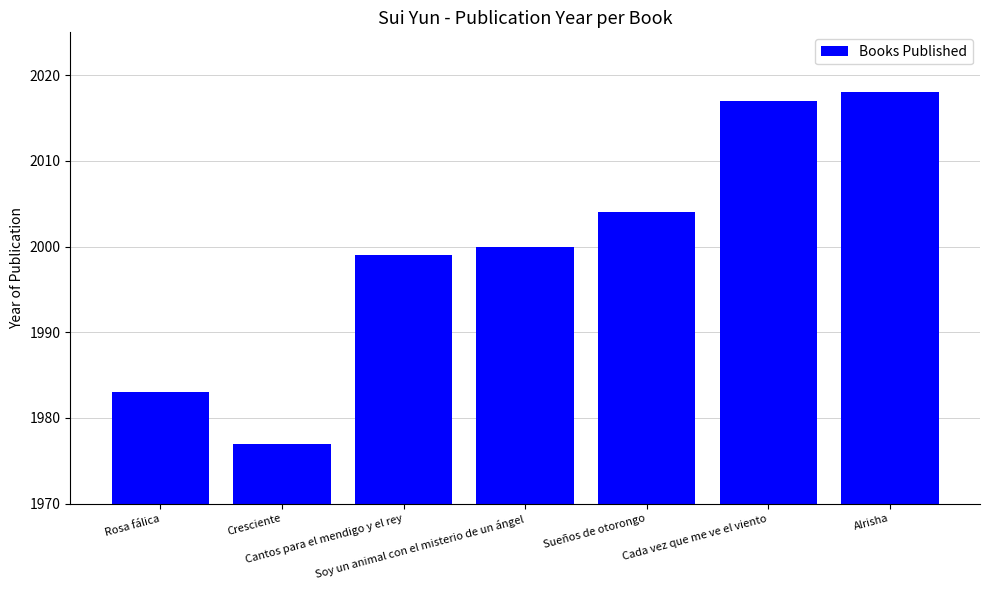

True or false: the data shows 1999 at Cantos para el mendigo y el rey.

True